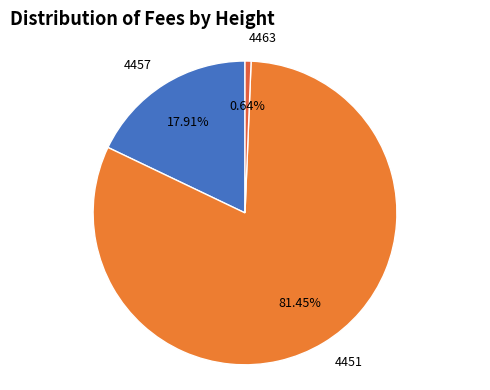

Is the sum of 4451 and 4457 greater than half?

Yes